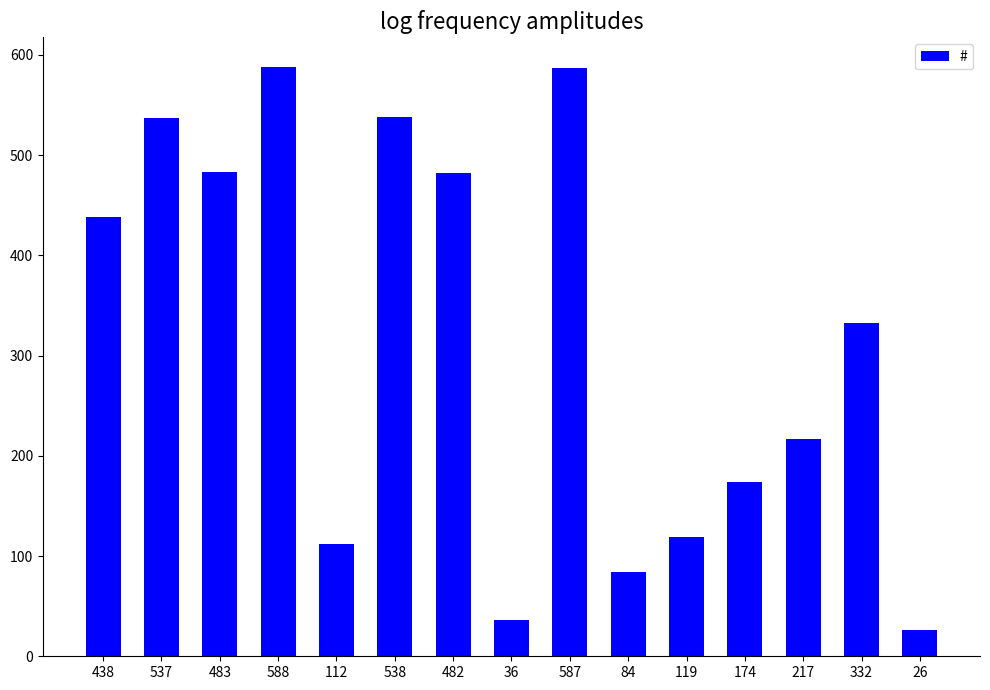

Where does the data first go above 332?

438